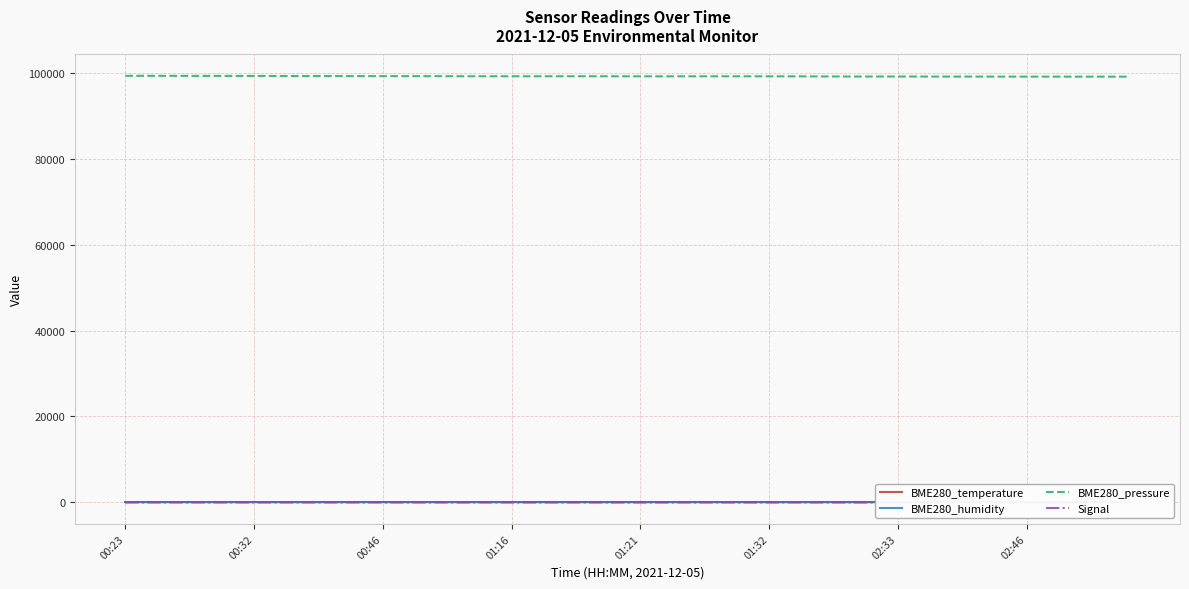

Reading left to right, list all the values displayed in this chart.

BME280_temperature: 20.8	20.8	20.8	20.8	20.8	20.7	20.7	20.7	20.7	20.7	20.7	20.7	20.7	20.6	20.6	20.6	20.6	20.6	20.6	20.6	20.6	20.6	20.6	20.6	20.6	20.6	20.6	20.6	19.8	19.6	19.6	19.6	19.6	19.6	19.6	19.6	19.6	19.6	19.6	19.6
BME280_humidity: 45.3	45.4	45.5	45.6	45.6	45.4	45.6	45.9	46.0	45.8	46.1	45.9	45.8	46.1	45.9	46.1	45.9	46.0	46.1	45.9	46.2	46.0	46.2	46.1	46.0	46.2	46.2	46.1	47.8	47.9	47.9	48.0	48.0	48.0	48.0	48.0	48.0	48.0	48.0	48.0
BME280_pressure: 99339.8	99330.5	99325.2	99321.6	99314.4	99311.0	99294.9	99282.2	99286.0	99275.1	99267.9	99266.2	99264.5	99244.0	99241.2	99241.2	99237.7	99243.1	99239.5	99237.8	99228.6	99222.4	99229.4	99232.3	99232.3	99225.2	99219.7	99198.7	99179.2	99179.5	99181.4	99171.9	99166.4	99166.4	99152.9	99151.0	99150.2	99146.6	99149.3	99143.0
Signal: -61.0	-60.0	-61.0	-61.0	-61.0	-60.0	-61.0	-60.0	-61.0	-60.0	-61.0	-62.0	-61.0	-67.0	-67.0	-67.0	-68.0	-67.0	-67.0	-67.0	-67.0	-67.0	-65.0	-67.0	-67.0	-67.0	-68.0	-67.0	-70.0	-70.0	-70.0	-71.0	-70.0	-70.0	-71.0	-70.0	-70.0	-70.0	-70.0	-70.0